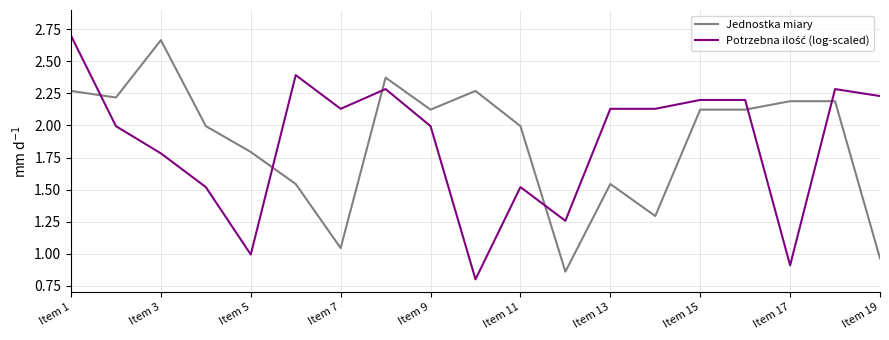

What is the difference between the maximum and minimum values in the Jednostka miary series?

1.8